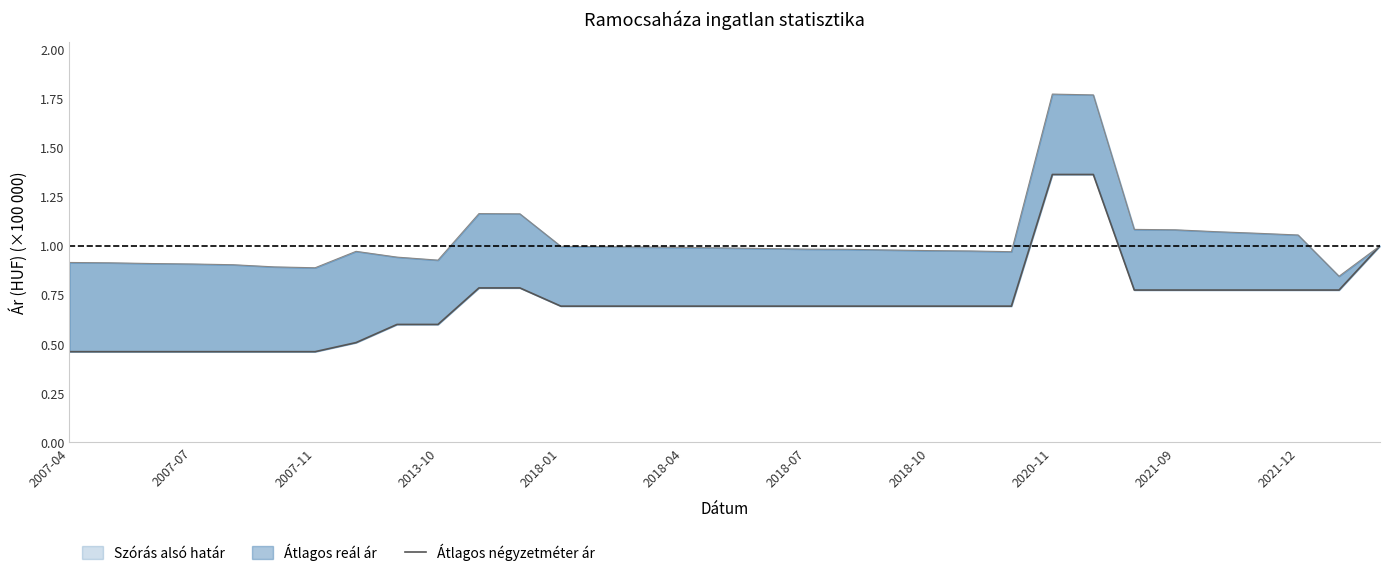

Read the value at 11.

0.8